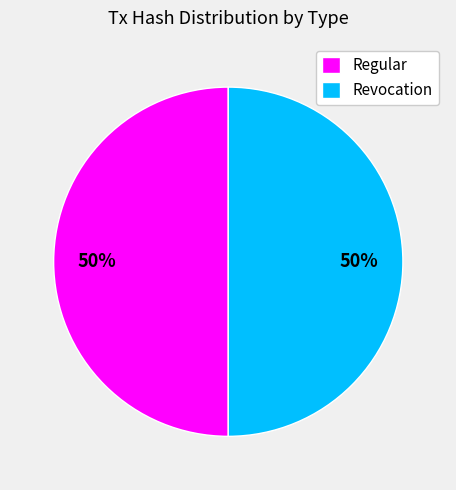

To the nearest percent, what percentage of the pie is Regular?

50%